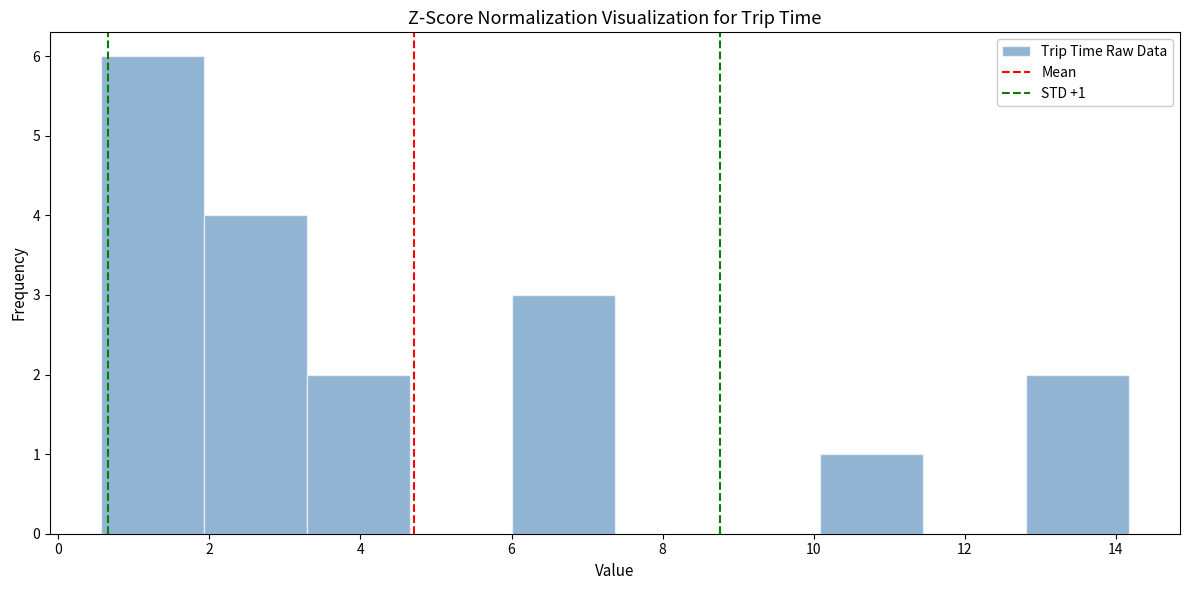

Over which range of the x-axis is the bar tallest?

0.6 to 2.0